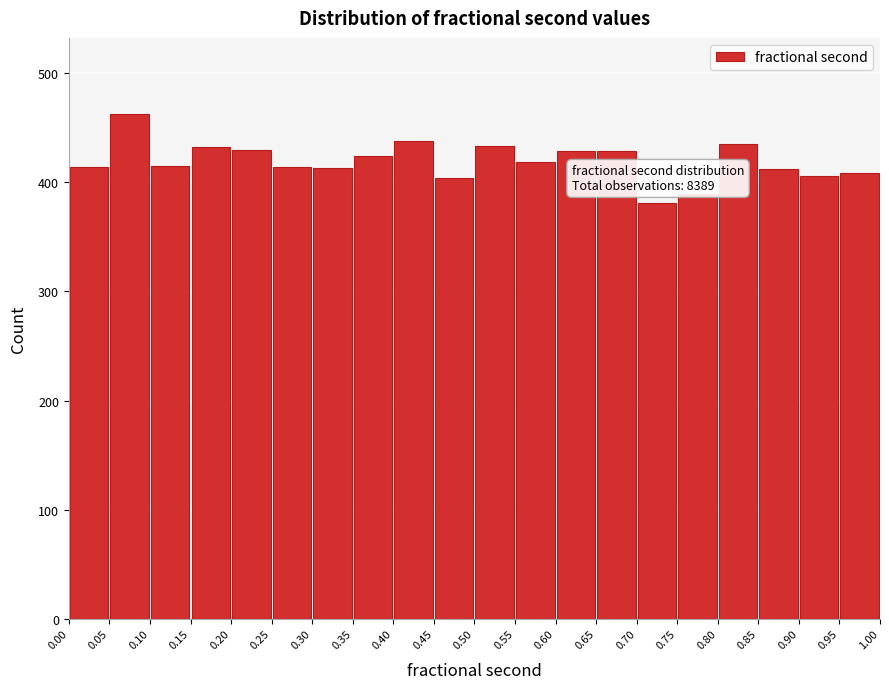

Over which range of the x-axis is the bar tallest?

0.05 to 0.10